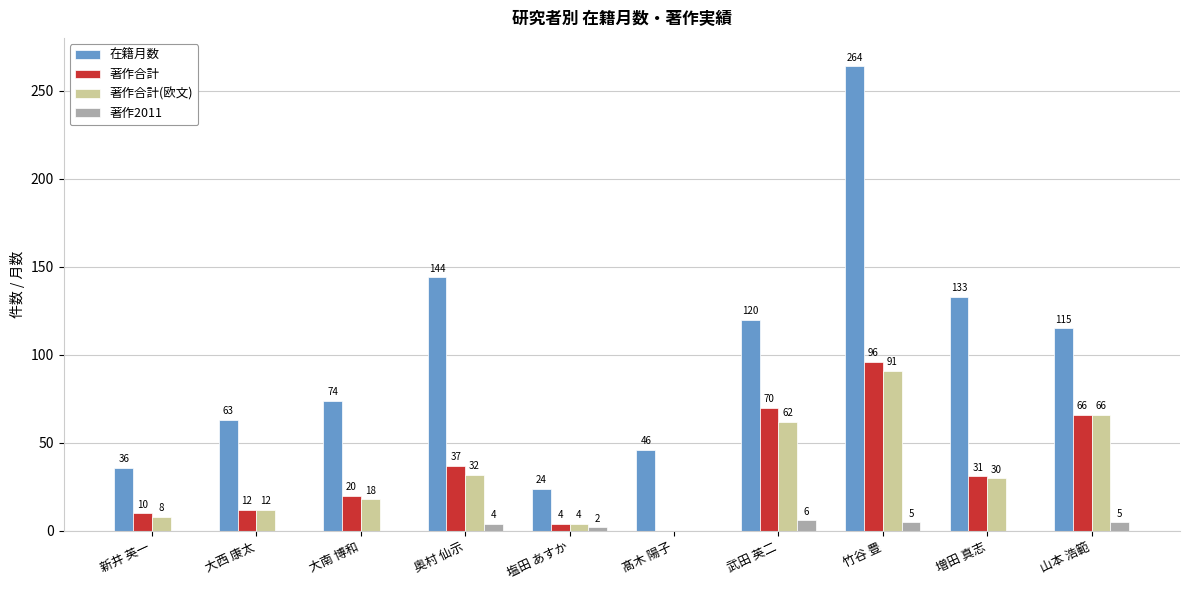

How many categories are shown in the chart?

10